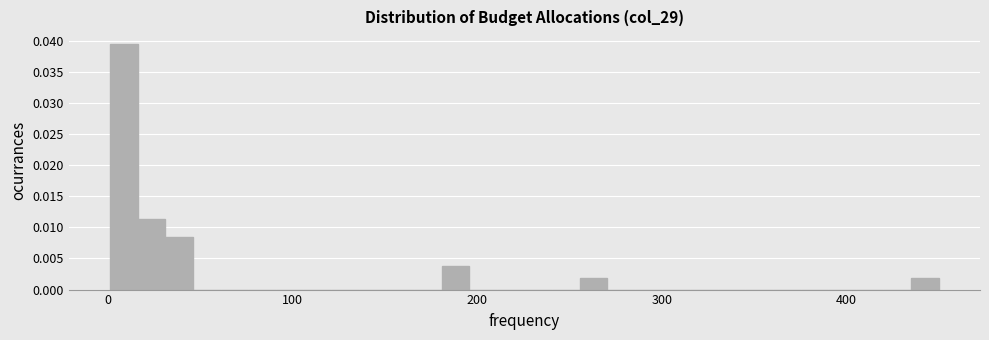

Around what value on the x-axis is the tallest bar? Give the approximate position of its centre, as read against the axis.

10